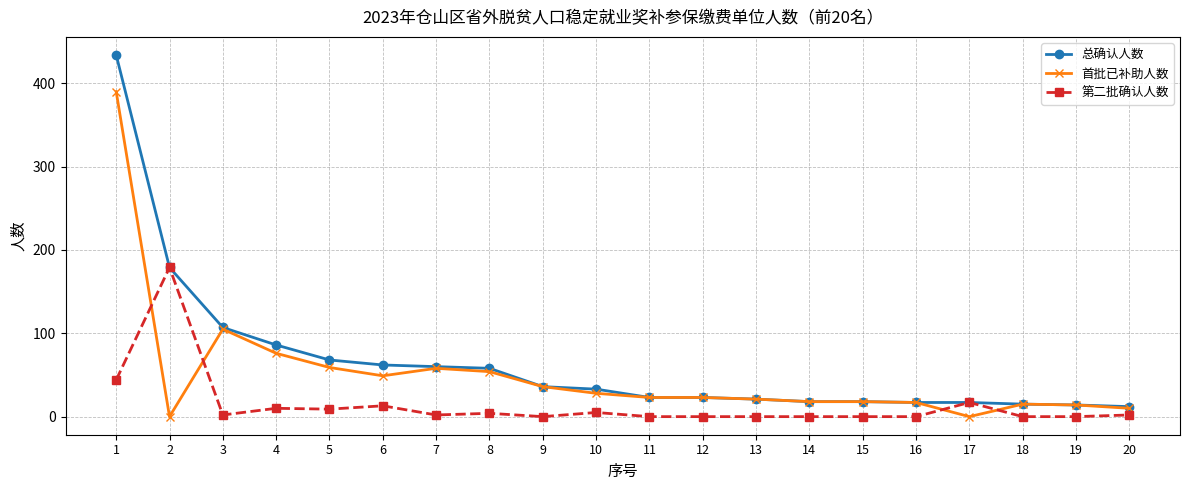

What is the maximum value shown in the chart?

434